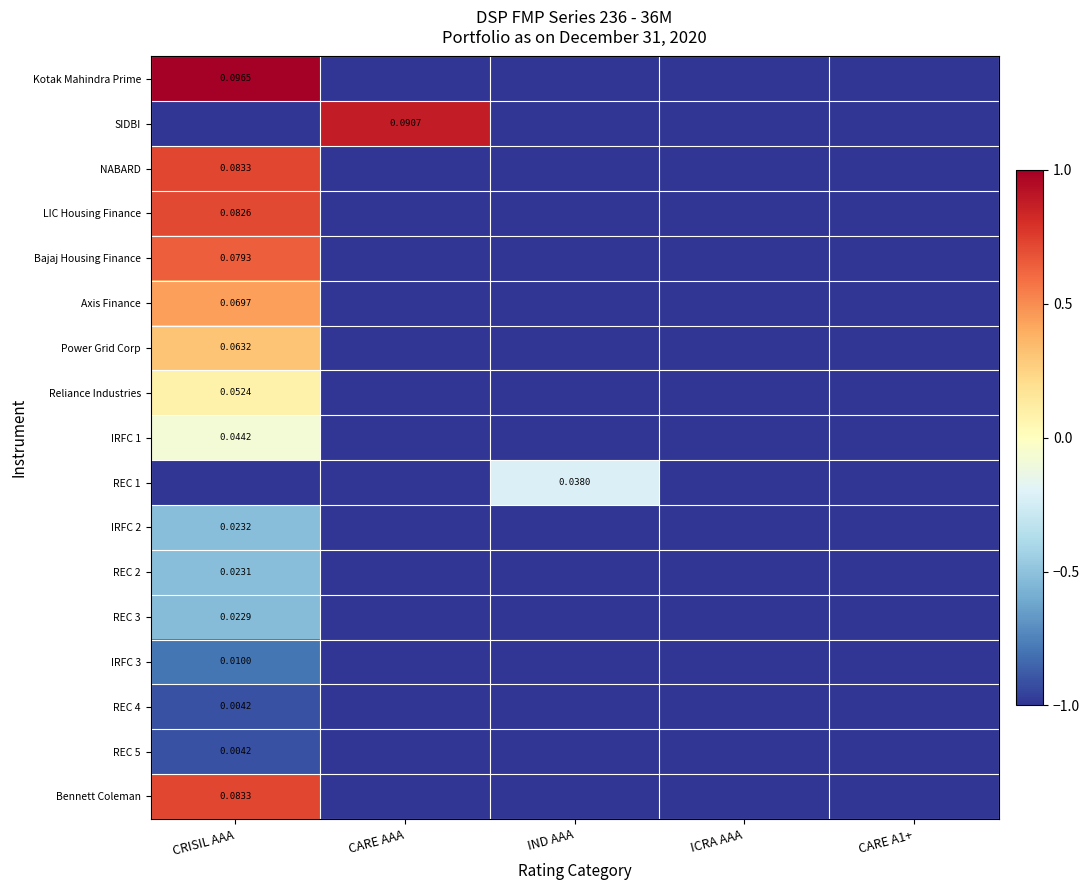

Is the value of SIDBI at CARE AAA greater than the value of Reliance Industries at CRISIL AAA?

Yes